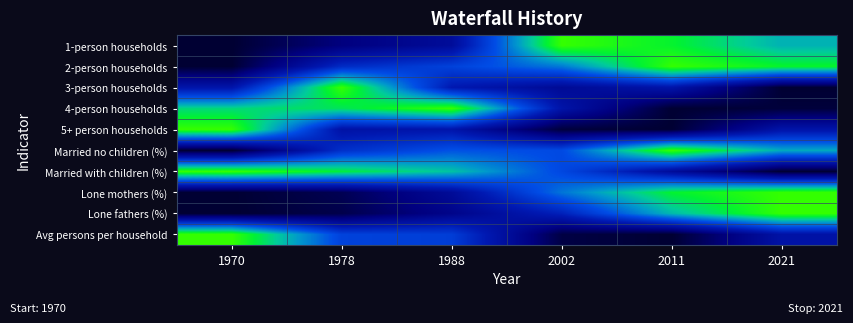

Which category has the lowest value across all series?

1970